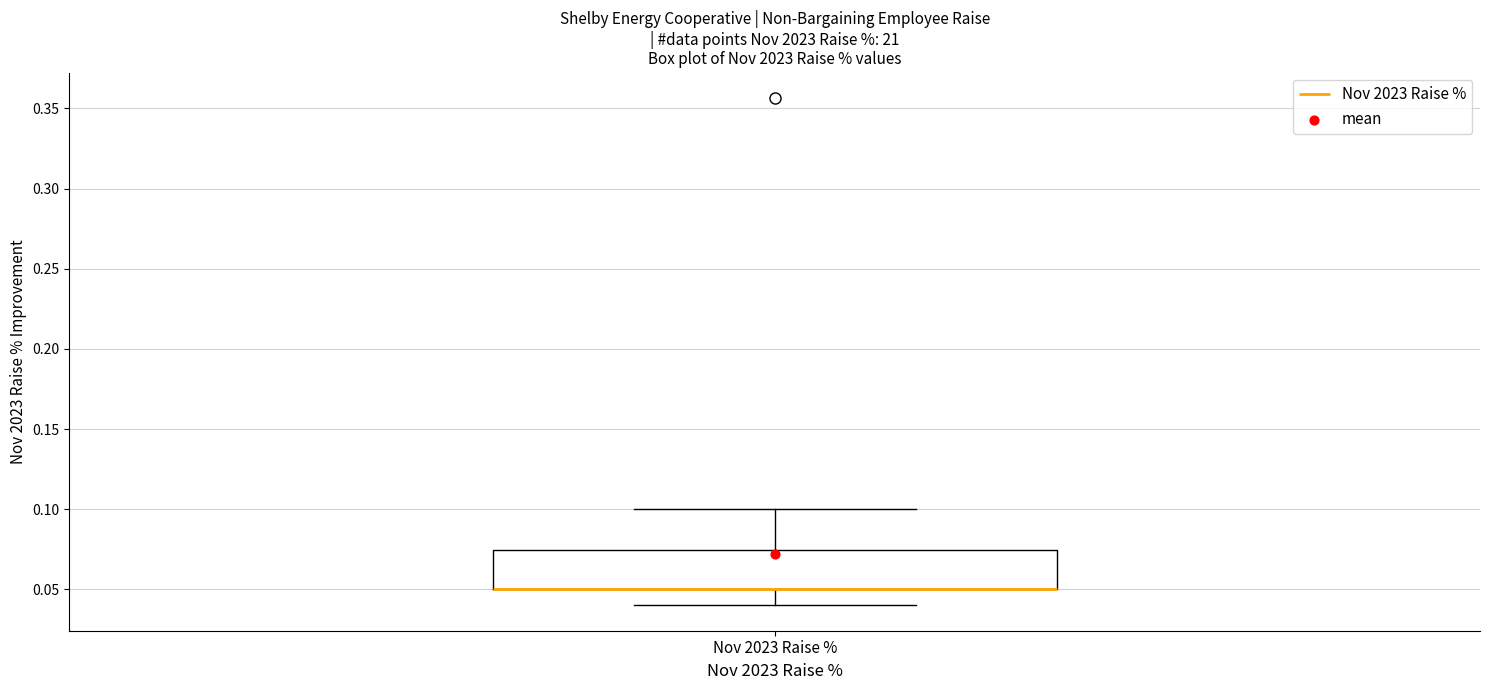

Read this box plot against the y-axis: the position of the median line, the range covered by the box, and the ends of both whiskers. The values are not printed on the chart, so give them approximately, as read against the axis.

median 0.050 (drawn on the box's lower edge), box 0.050 to 0.075, whiskers 0.040 to 0.100